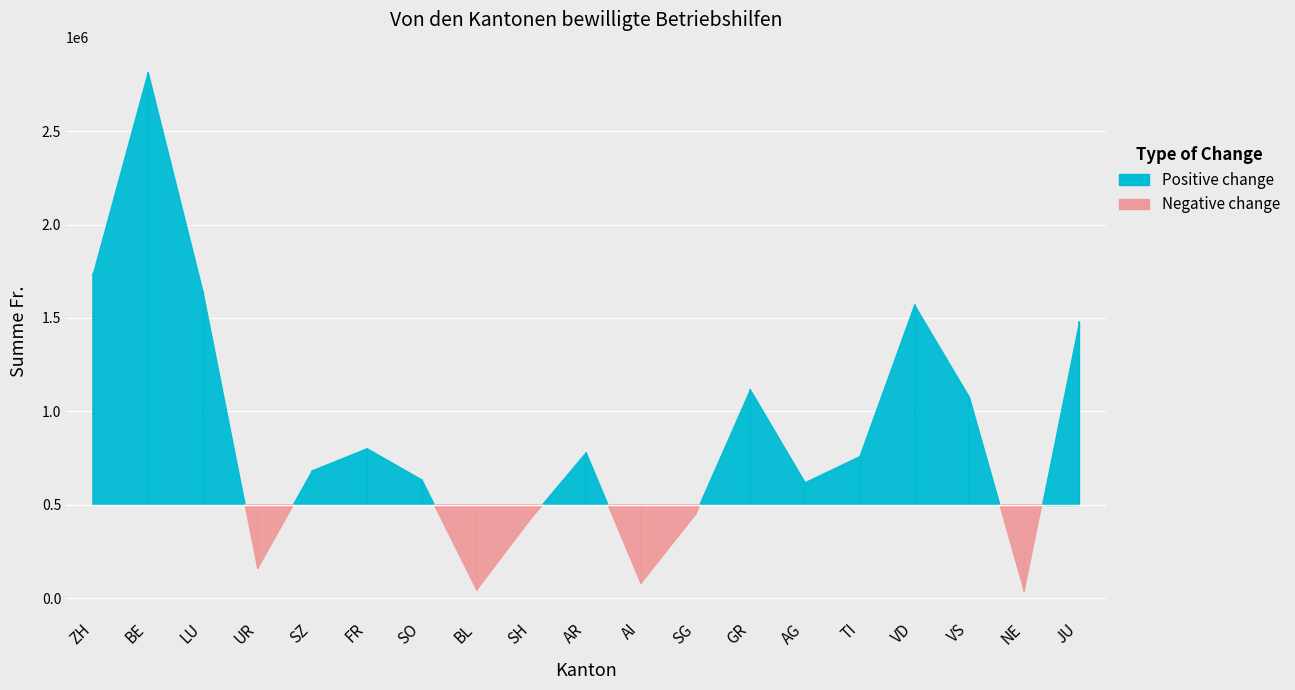

What is the sum of all Summe Fr. values?

16899768